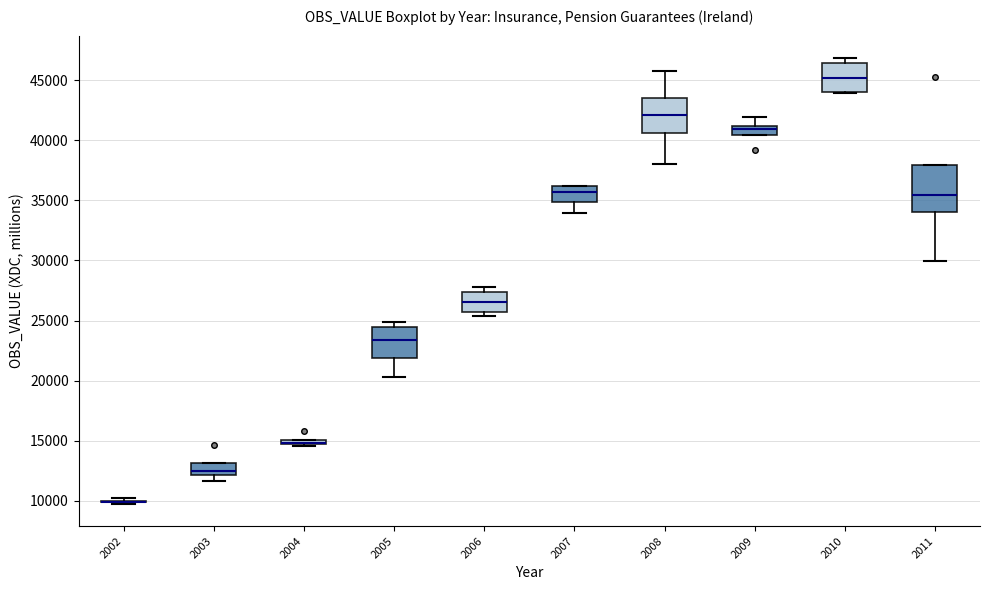

Where does the median line of the box at x = 2008 sit on the y-axis? The values are not printed on the chart, so give them approximately, as read against the axis.

42000